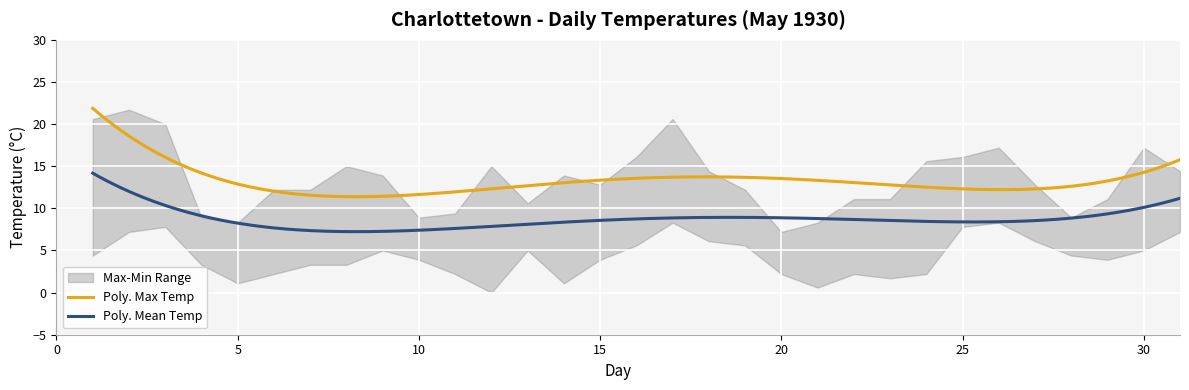

Which series has the widest spread of values?

Max Temp (°C)